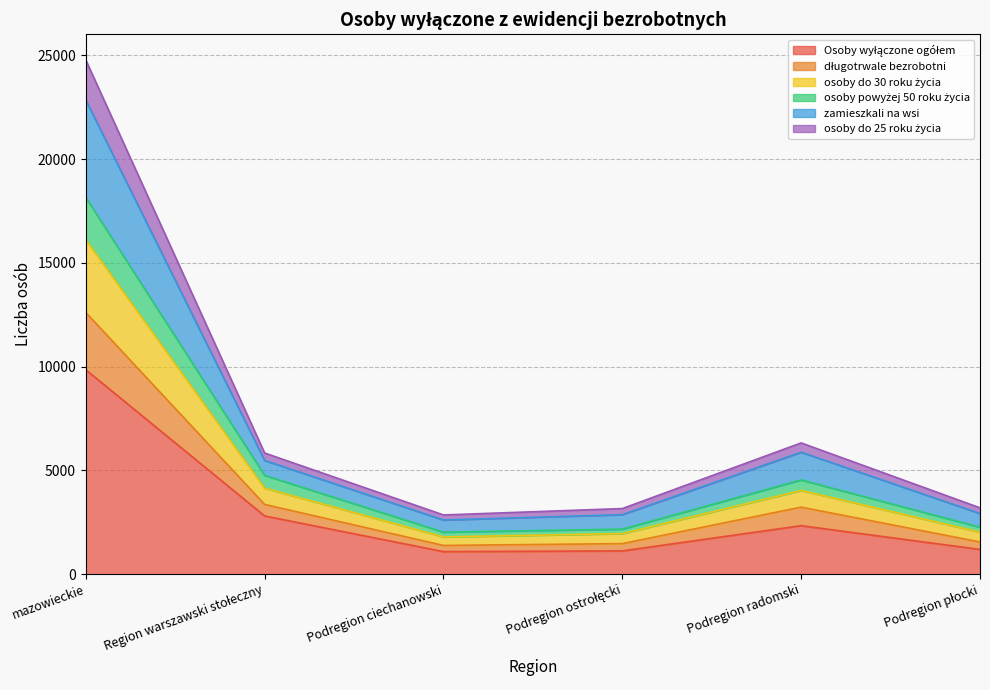

Rank the categories by długotrwale bezrobotni value from highest to lowest.

mazowieckie, Podregion radomski, Region warszawski stołeczny, Podregion płocki, Podregion ostrołęcki, Podregion ciechanowski